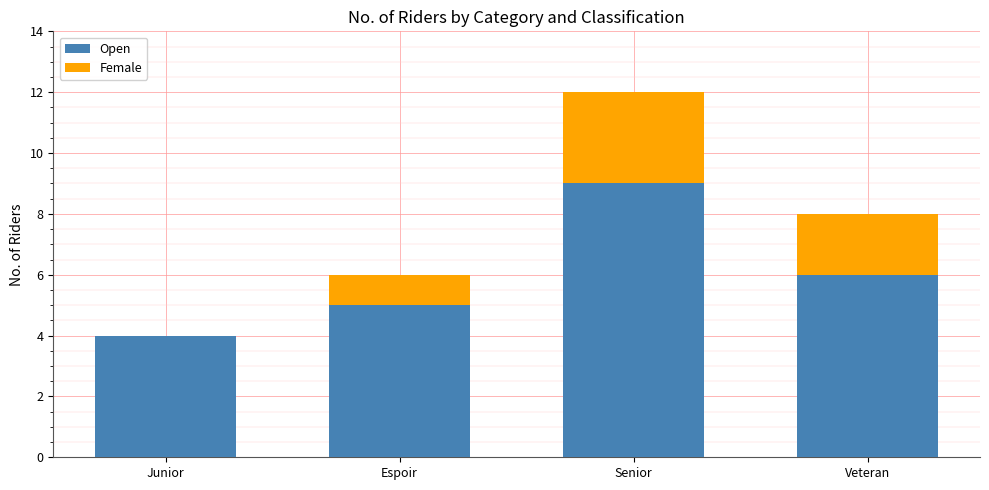

The Open series shows 3 at Senior. True or false?

False